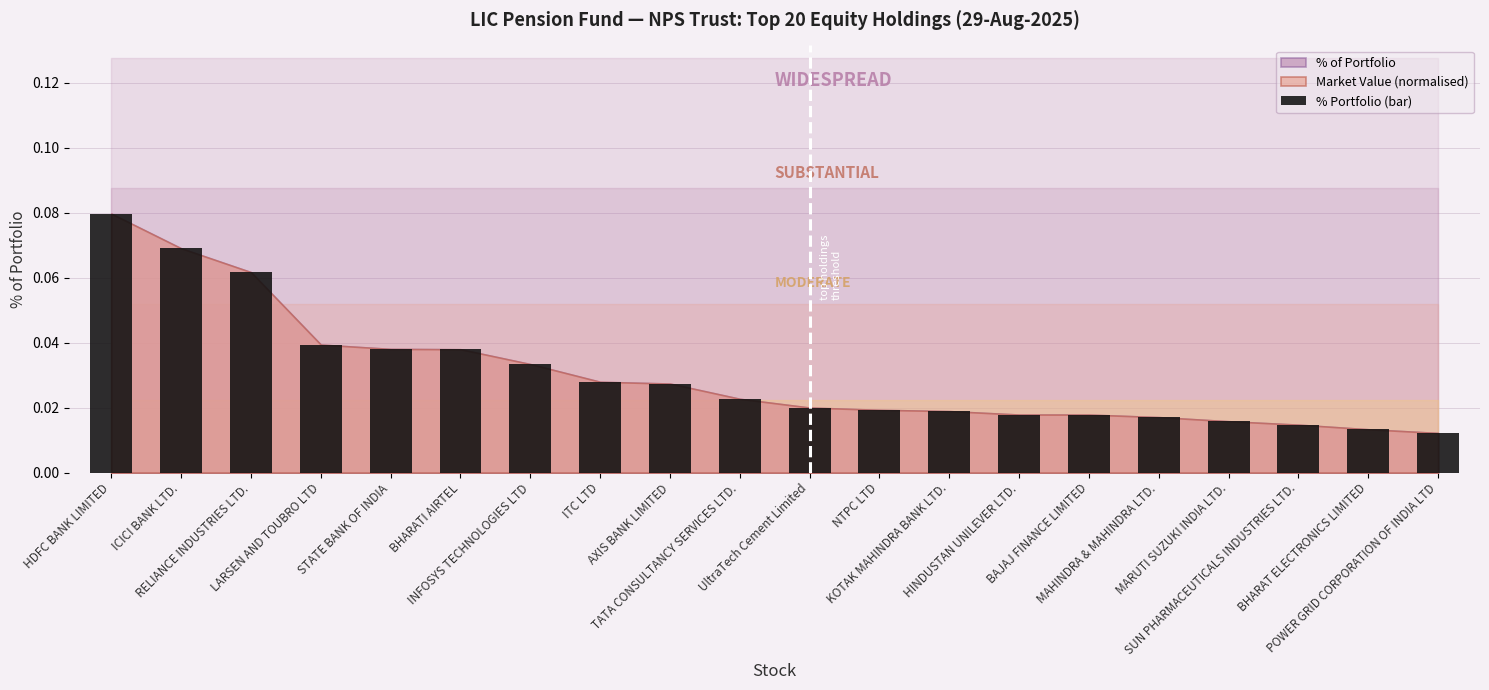

Are the bars horizontal?

No